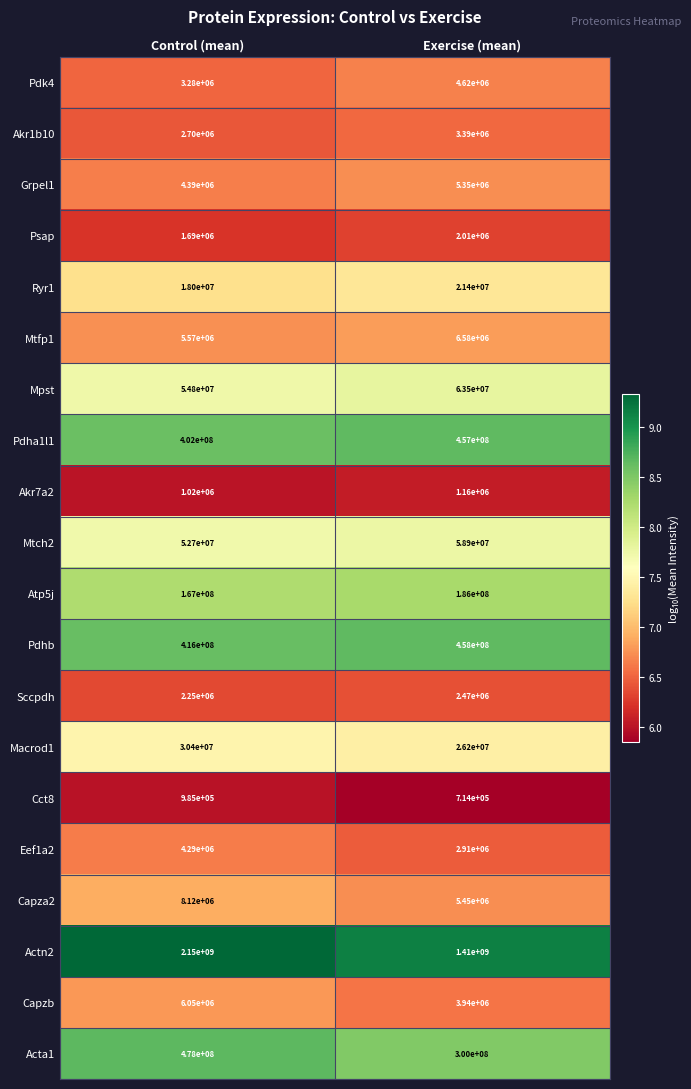

Between Control (mean) and Exercise (mean), which series saw the biggest shift?

Actn2